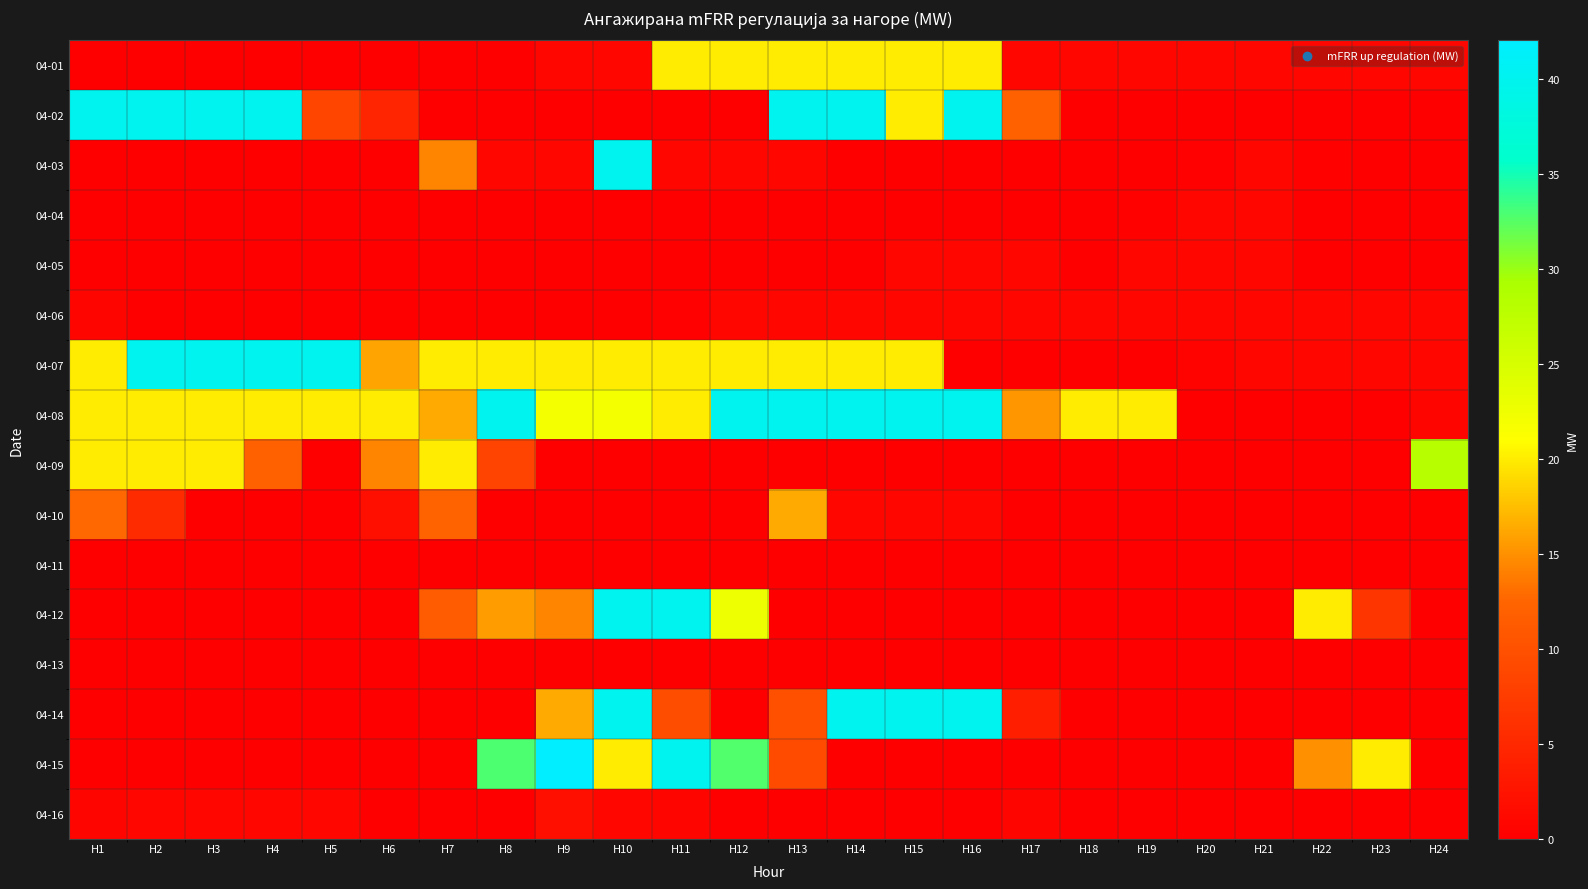

What is the total value across all series at H7?

94.3